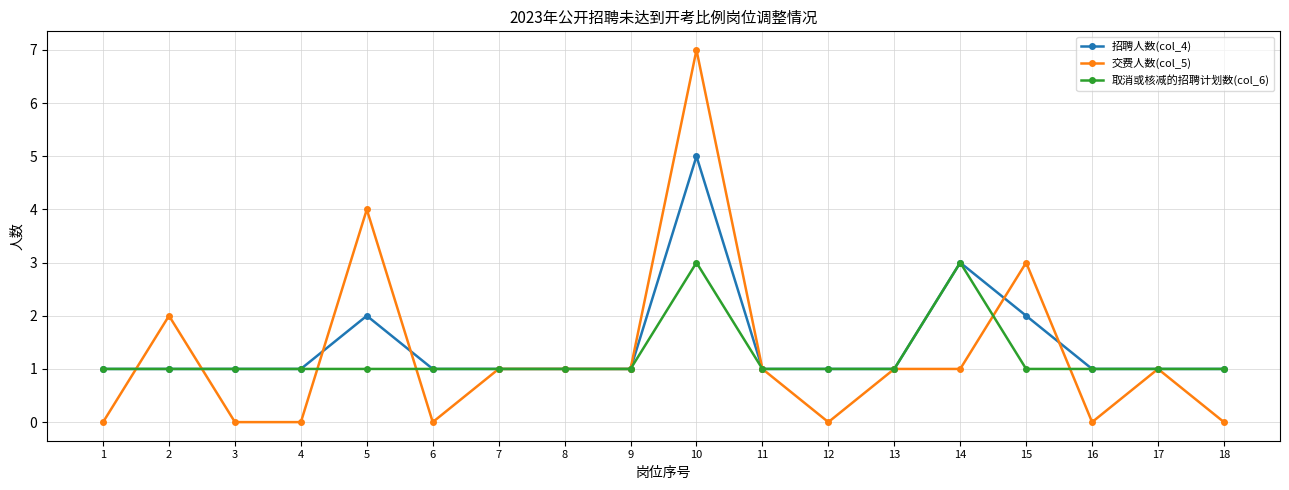

True or false: 交费人数(col_5) and 招聘人数(col_4) cross at least once.

True